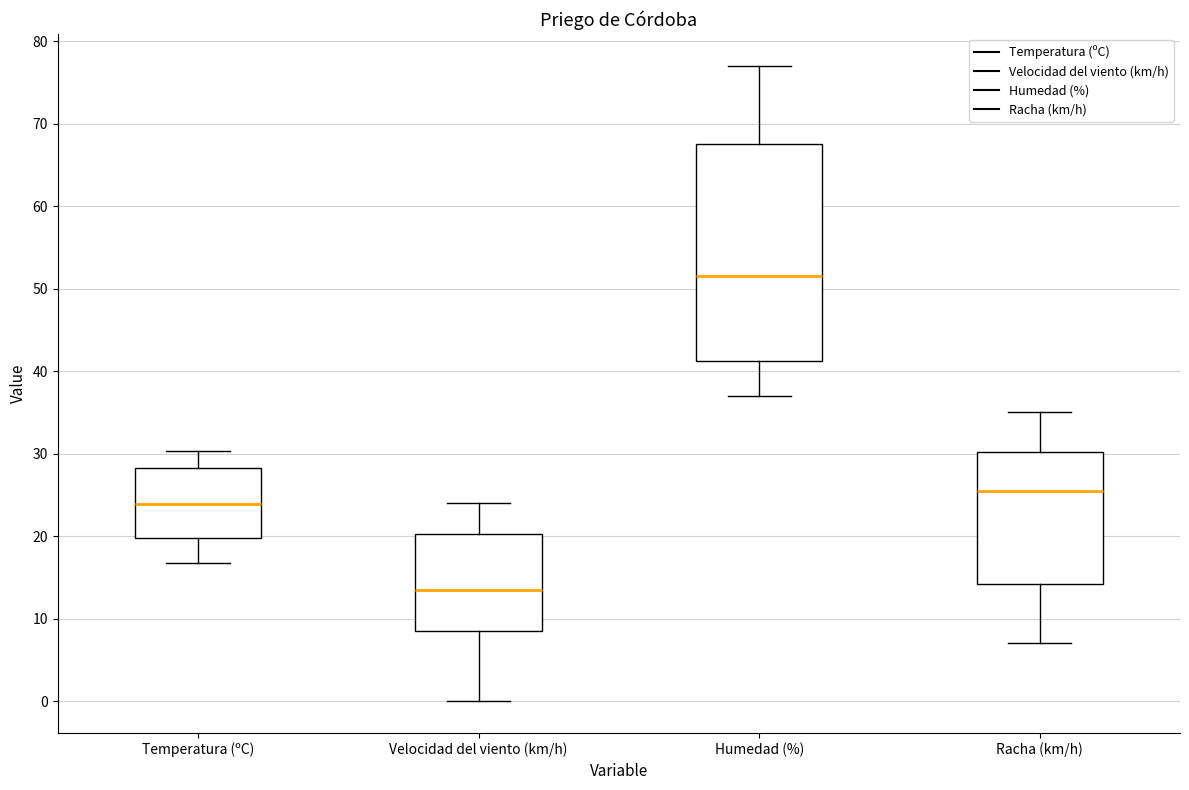

Reading left to right, transcribe this box plot: for each box, give where its median line is, the range the box spans, and where its two whiskers end, as read against the y-axis. The values are not printed on the chart, so give them approximately, as read against the axis.

Temperatura (ºC): median 24, box 20 to 28, whiskers 17 to 30
Velocidad del viento (km/h): median 14, box 9 to 20, whiskers 0 to 24
Humedad (%): median 52, box 41 to 68, whiskers 37 to 77
Racha (km/h): median 26, box 14 to 30, whiskers 7 to 35